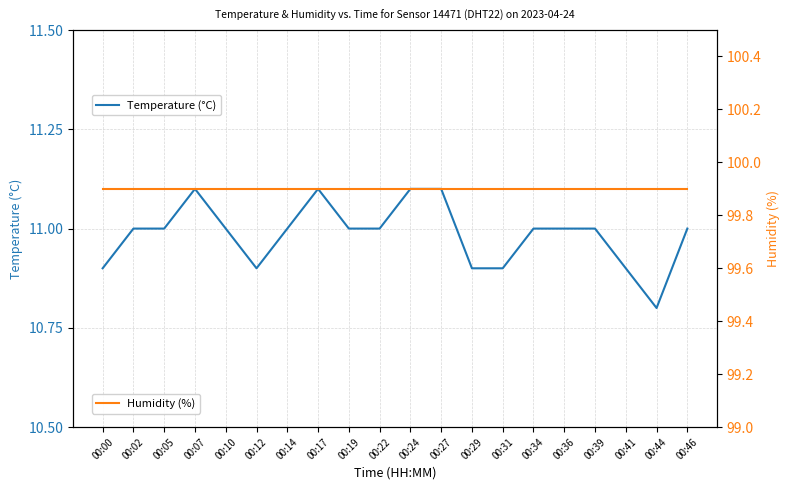

Which series has the largest range (max minus min)?

Temperature (°C)